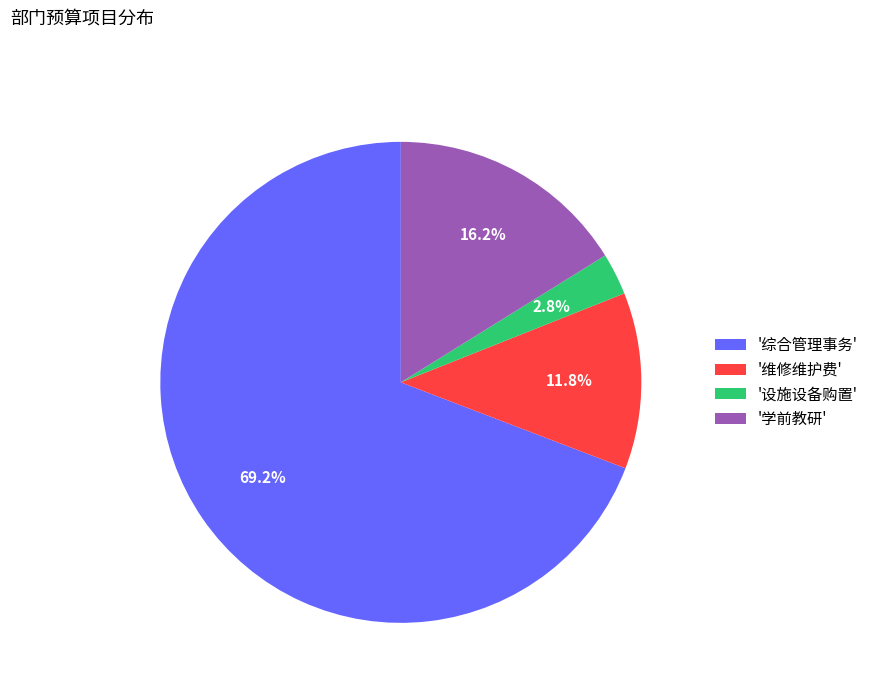

Which category accounts for the majority?

'综合管理事务'